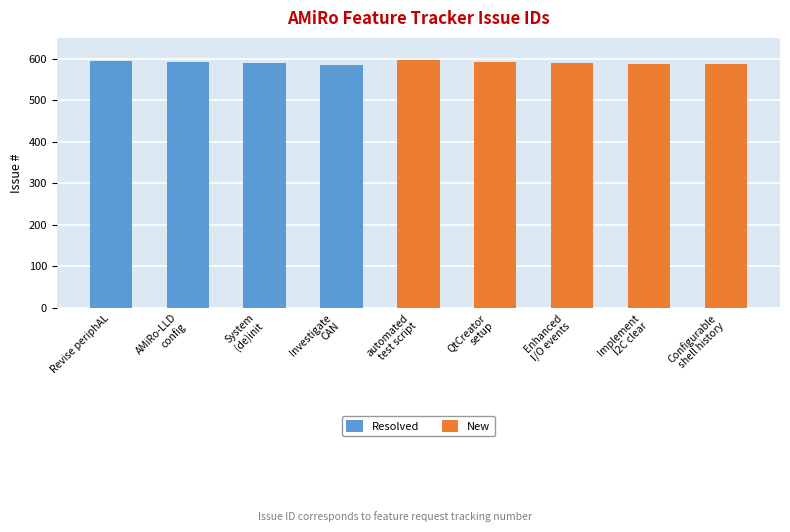

The Resolved series shows 0 at Enhanced
I/O events. True or false?

True